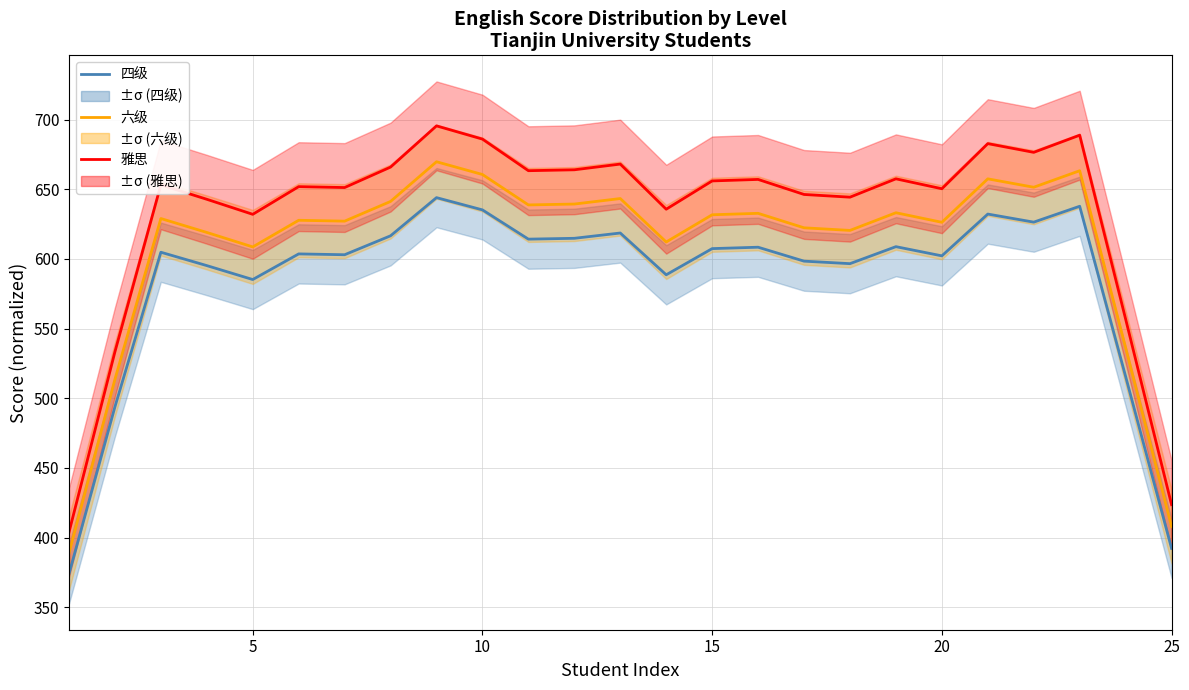

Reading left to right, list all the values displayed in this chart.

四级: 373.8	493.8	604.8	595.2	585.2	603.6	603.0	616.6	644.0	635.2	614.2	614.8	618.6	588.6	607.4	608.4	598.4	596.6	608.8	602.2	632.2	626.4	637.8	515.6	392.2
六级: 388.8	513.6	629.0	619.0	608.6	627.7	627.1	641.3	669.8	660.6	638.8	639.4	643.3	612.1	631.7	632.7	622.3	620.5	633.2	626.3	657.5	651.5	663.3	536.2	407.9
雅思: 403.7	533.3	653.2	642.8	632.0	651.9	651.2	665.9	695.5	686.0	663.3	664.0	668.1	635.7	656.0	657.1	646.3	644.3	657.5	650.4	682.8	676.5	688.8	556.8	423.6